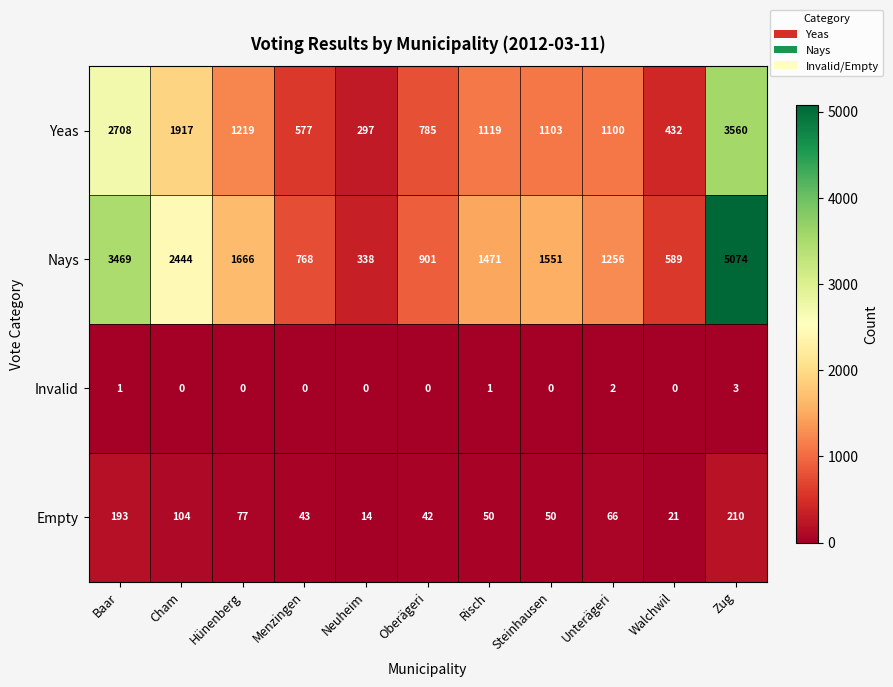

What is the sum of all Nays values?

19527